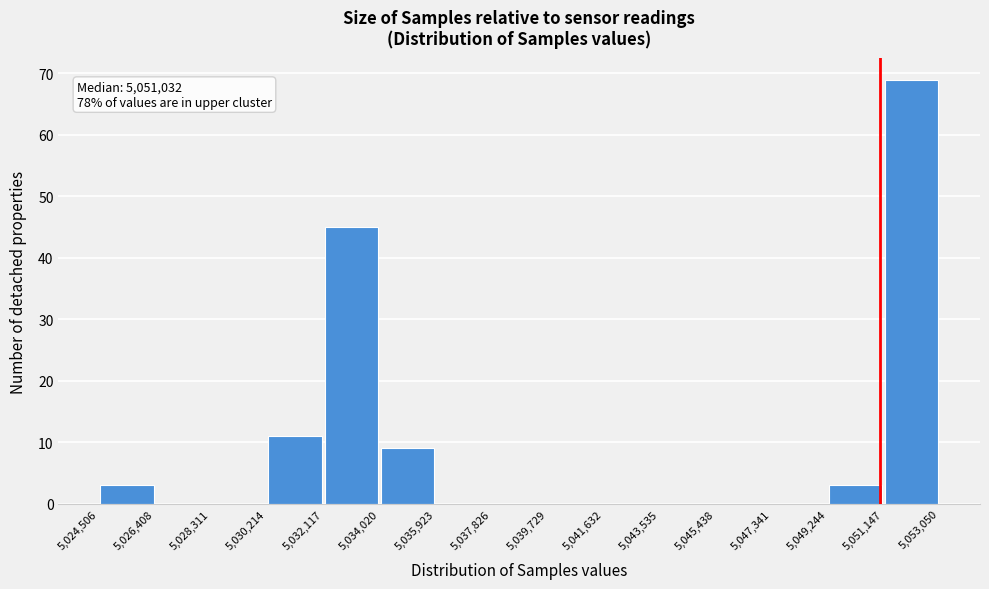

Over which range of the x-axis is the bar tallest?

5,051,147 to 5,053,050